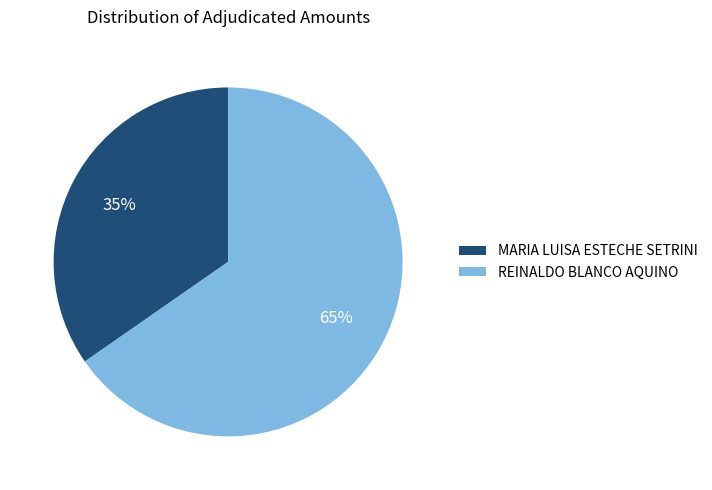

True or false: REINALDO BLANCO AQUINO accounts for 56% of the total.

False